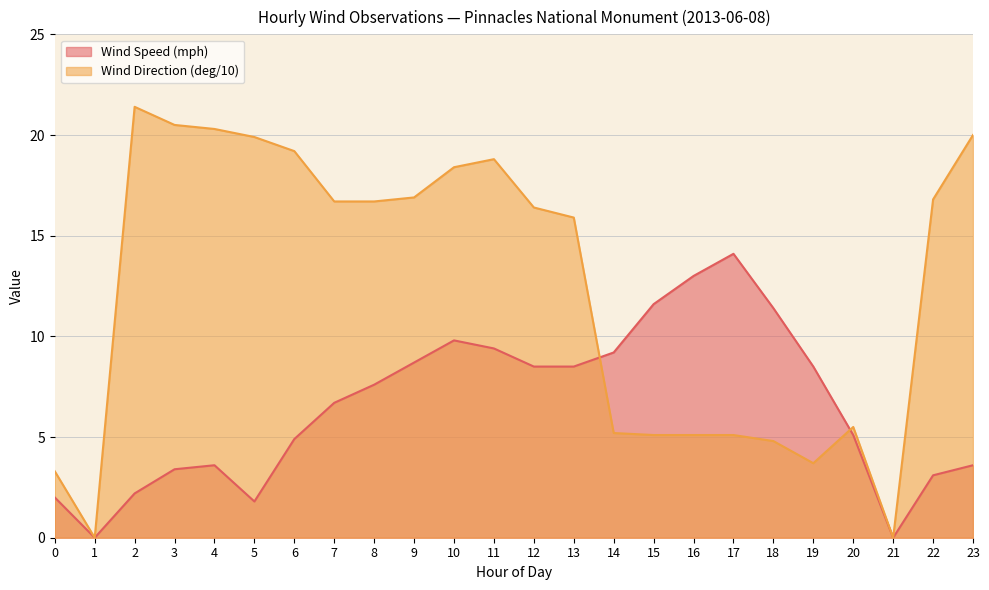

Reading right to left, what are all the values shown in this chart?

Wind Speed (mph): 3.6	3.1	0.0	5.1	8.5	11.4	14.1	13.0	11.6	9.2	8.5	8.5	9.4	9.8	8.7	7.6	6.7	4.9	1.8	3.6	3.4	2.2	0.0	2.0
Wind Direction (deg/10): 20.0	16.8	0.0	5.5	3.7	4.8	5.1	5.1	5.1	5.2	15.9	16.4	18.8	18.4	16.9	16.7	16.7	19.2	19.9	20.3	20.5	21.4	0.0	3.3